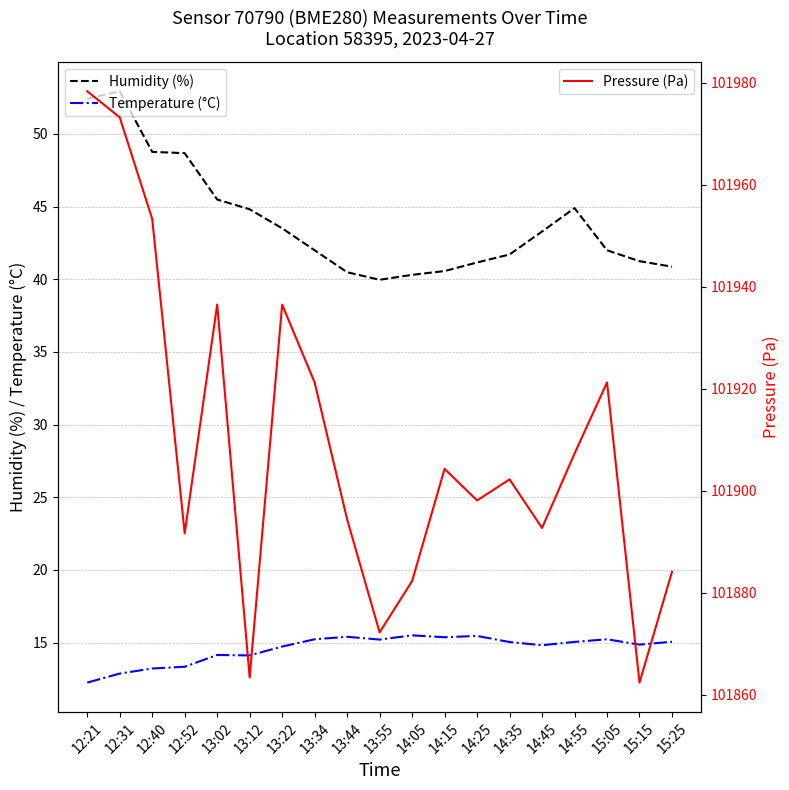

At which category is the sum across all series the highest?

12:21